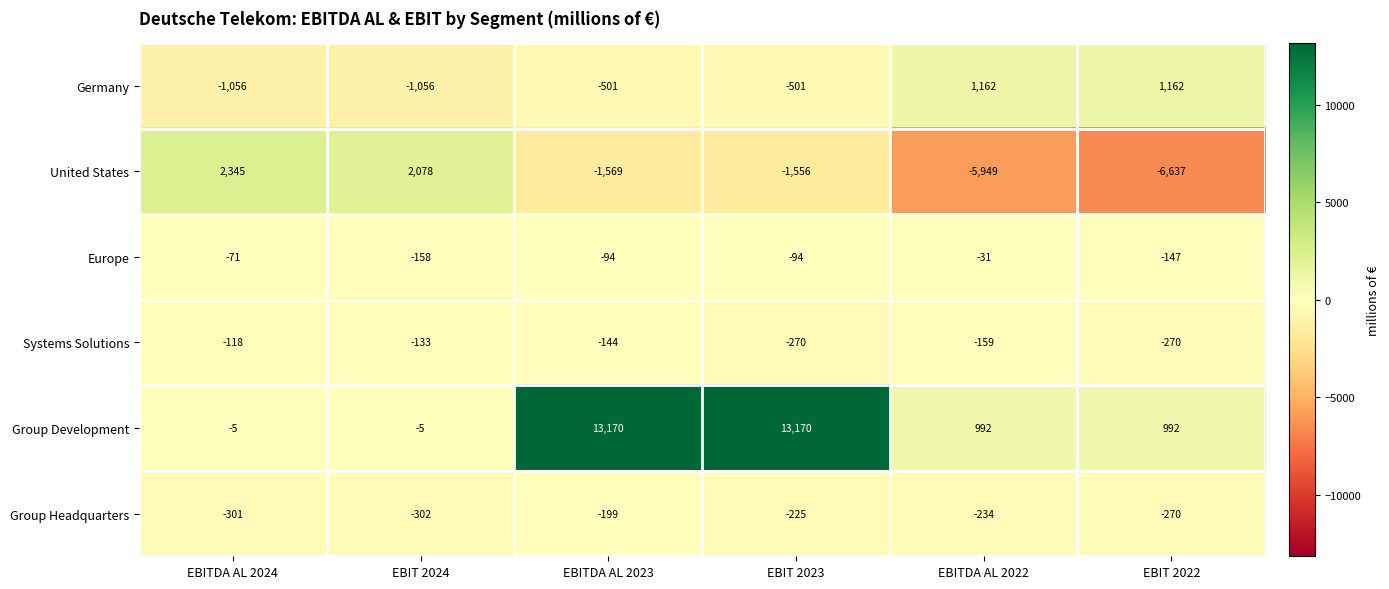

Where is Systems Solutions nearest to the value -194?

EBITDA AL 2022